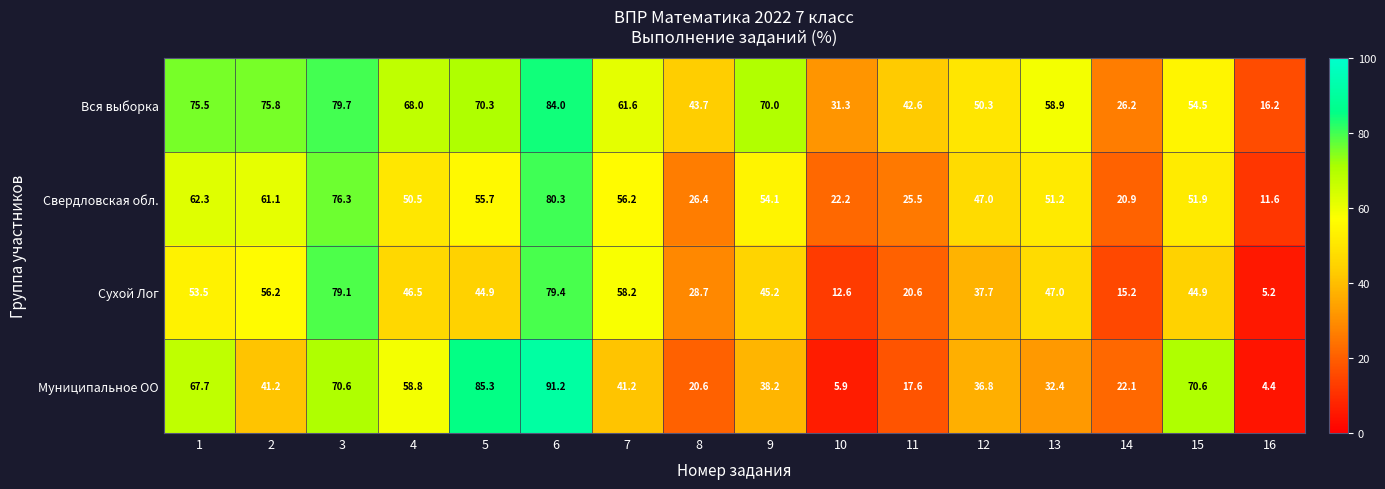

The value of Свердловская обл. at 16 is 2.8. True or false?

False